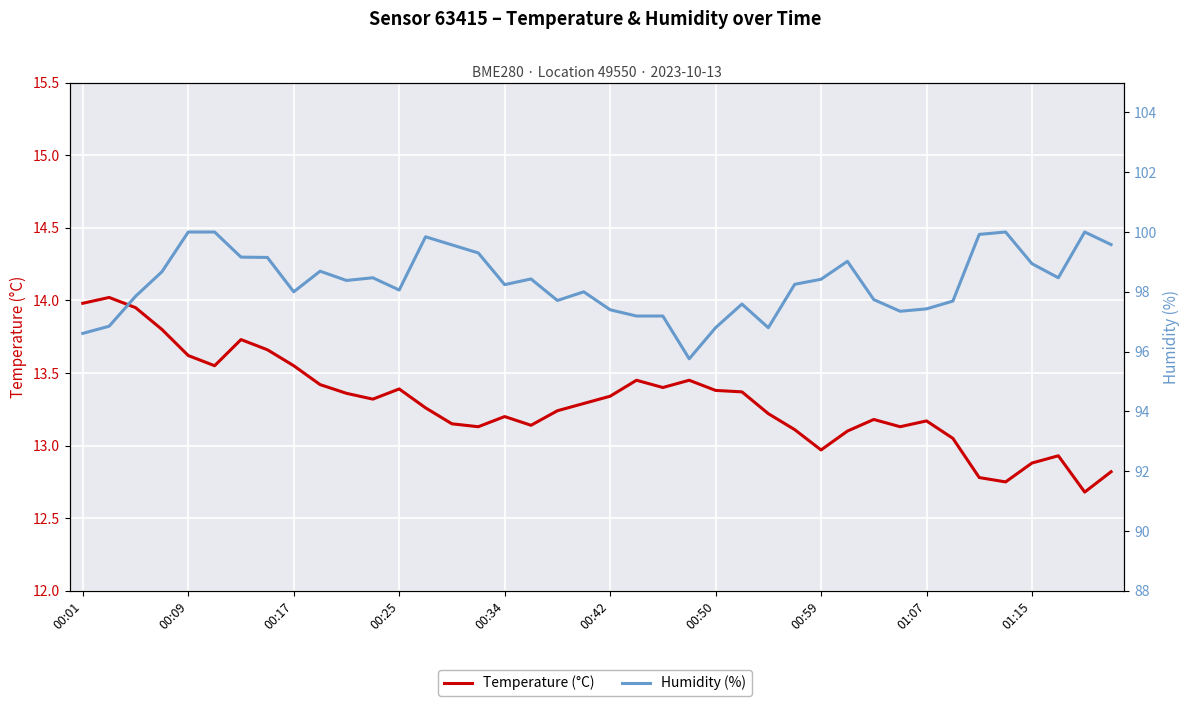

What is the approximate value of Humidity (%) at 22?

97.2